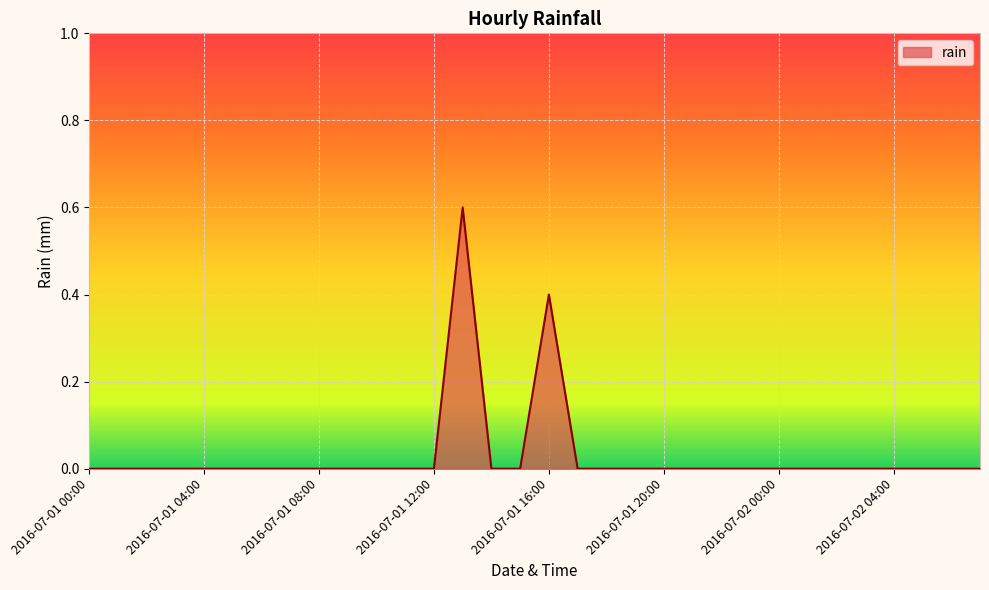

What is the maximum value shown in the chart?

0.6